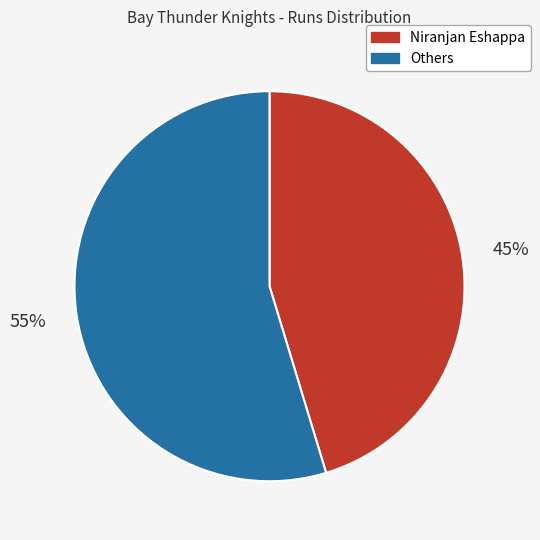

To the nearest percent, what is the average slice percentage?

50%